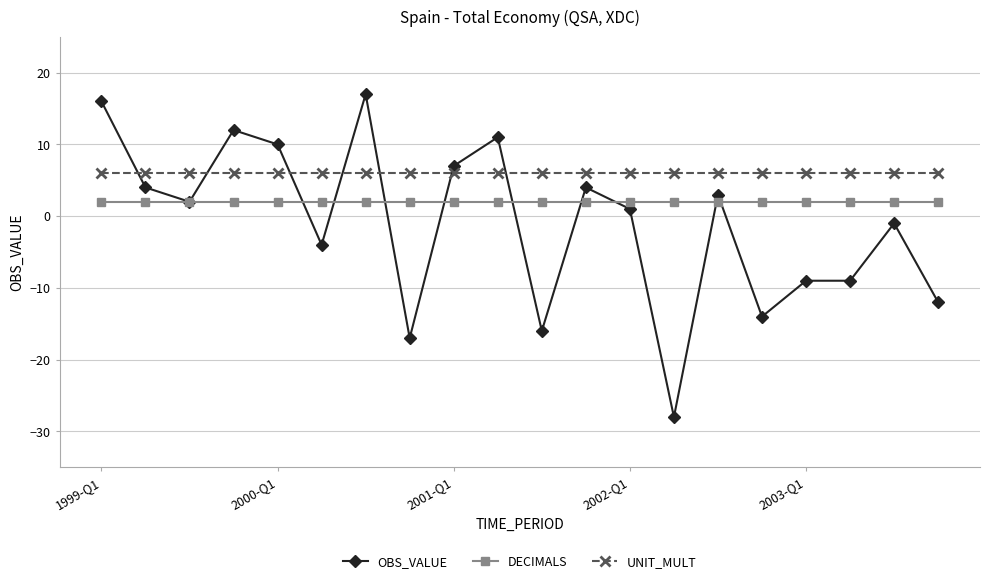

Rank the series by their maximum value, from highest to lowest.

OBS_VALUE, UNIT_MULT, DECIMALS